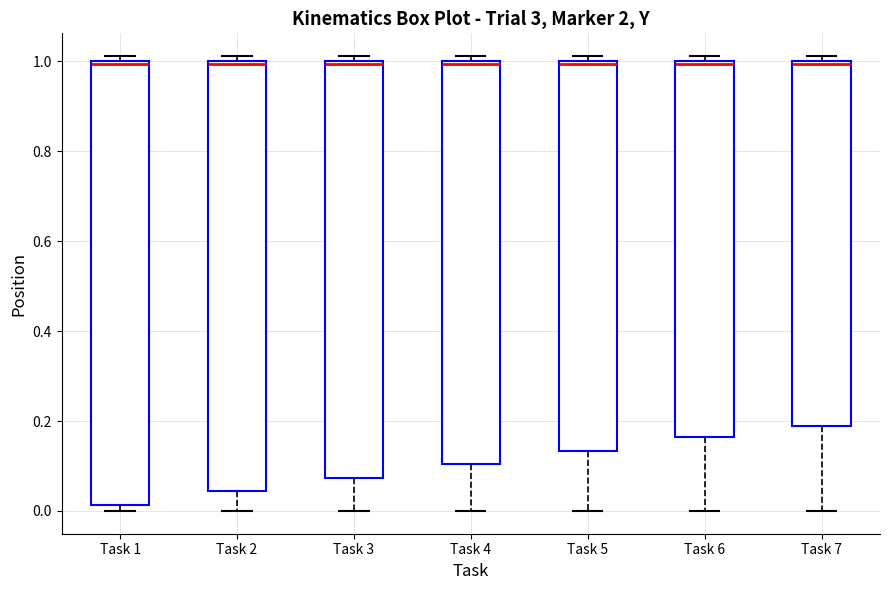

Reading left to right, transcribe this box plot: for each box, give where its median line is, the range the box spans, and where its two whiskers end, as read against the y-axis. The values are not printed on the chart, so give them approximately, as read against the axis.

Task 1: median 1.00 (just below the box's upper edge), box 0.02 to 1.00, whiskers 0.00 to 1.02
Task 2: median 1.00 (just below the box's upper edge), box 0.04 to 1.00, whiskers 0.00 to 1.02
Task 3: median 1.00 (just below the box's upper edge), box 0.08 to 1.00, whiskers 0.00 to 1.02
Task 4: median 1.00 (just below the box's upper edge), box 0.10 to 1.00, whiskers 0.00 to 1.02
Task 5: median 1.00 (just below the box's upper edge), box 0.14 to 1.00, whiskers 0.00 to 1.02
Task 6: median 1.00 (just below the box's upper edge), box 0.16 to 1.00, whiskers 0.00 to 1.02
Task 7: median 1.00 (just below the box's upper edge), box 0.18 to 1.00, whiskers 0.00 to 1.02